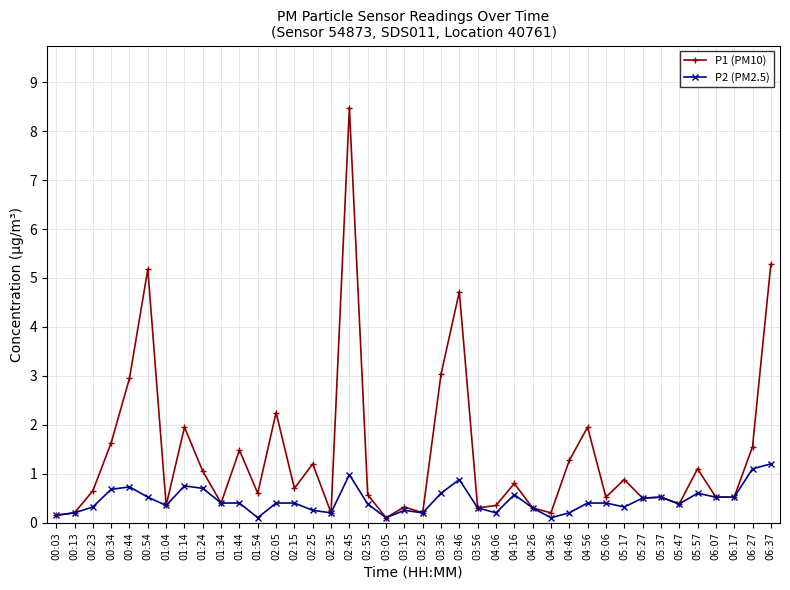

What is the sum of all P2 (PM2.5) values?

18.1